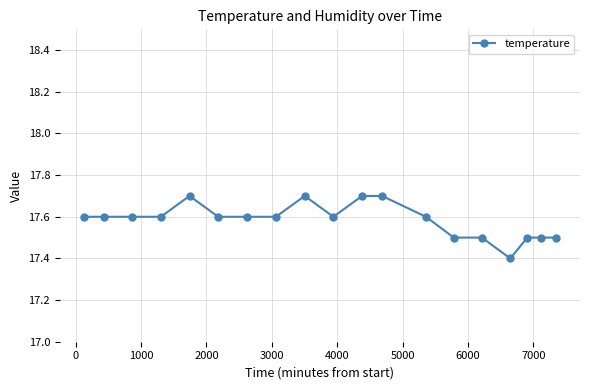

How many values are between 17 and 18?

19